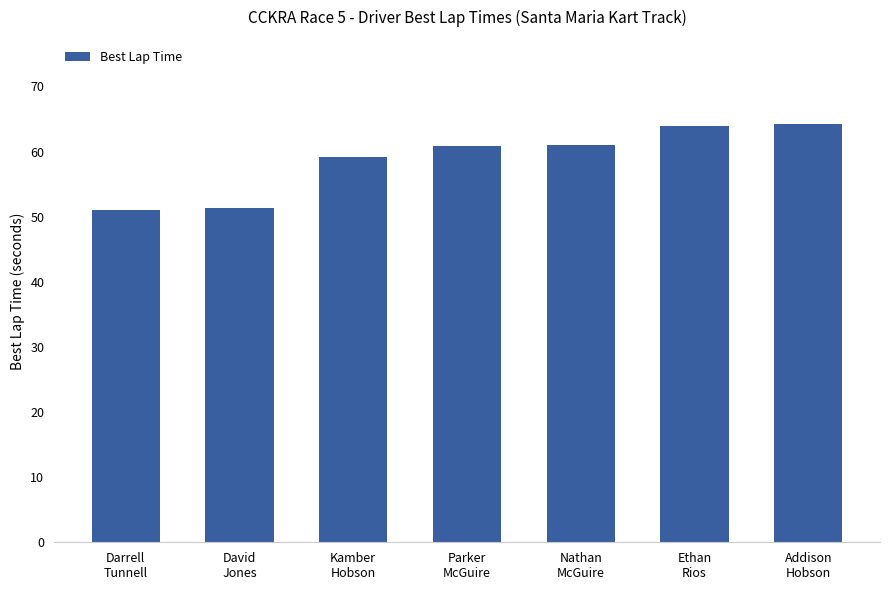

What is the sum of the values at Ethan
Rios and Nathan
McGuire?

124.9